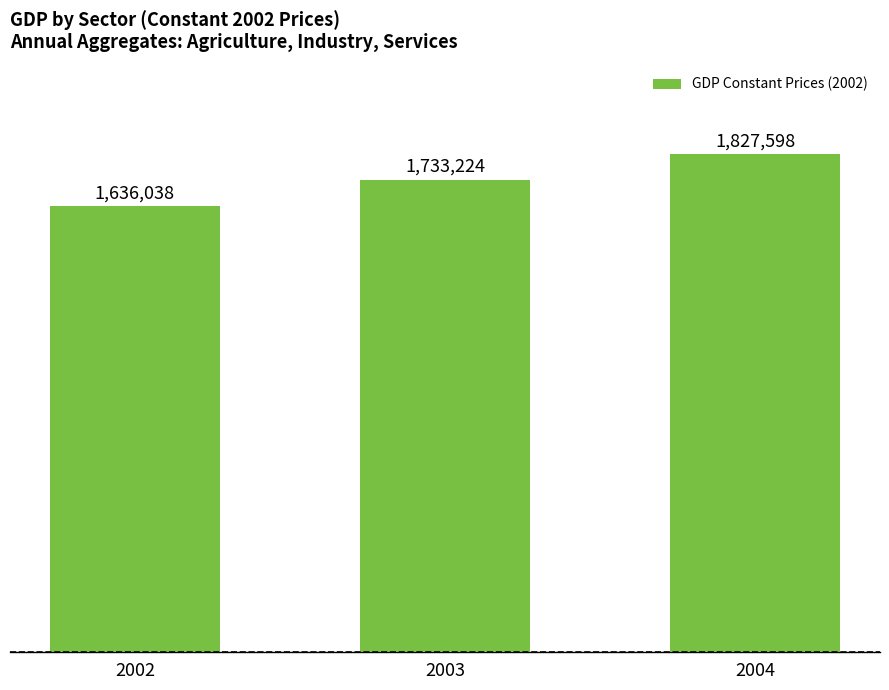

Reading right to left, transcribe all the data shown in this chart.

1827598	1733224	1636038